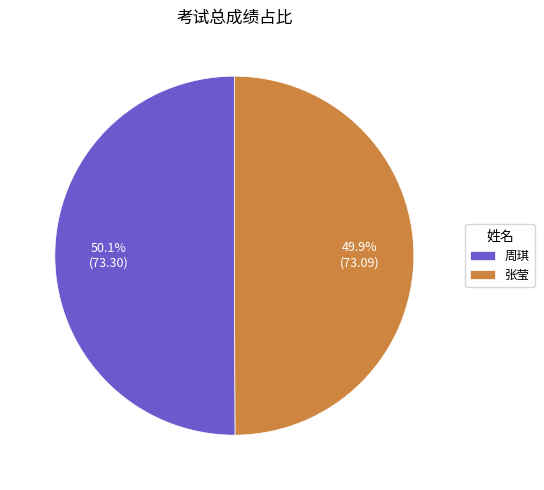

What is the ratio of the value at 张莹 to the value at 周琪?

1.0